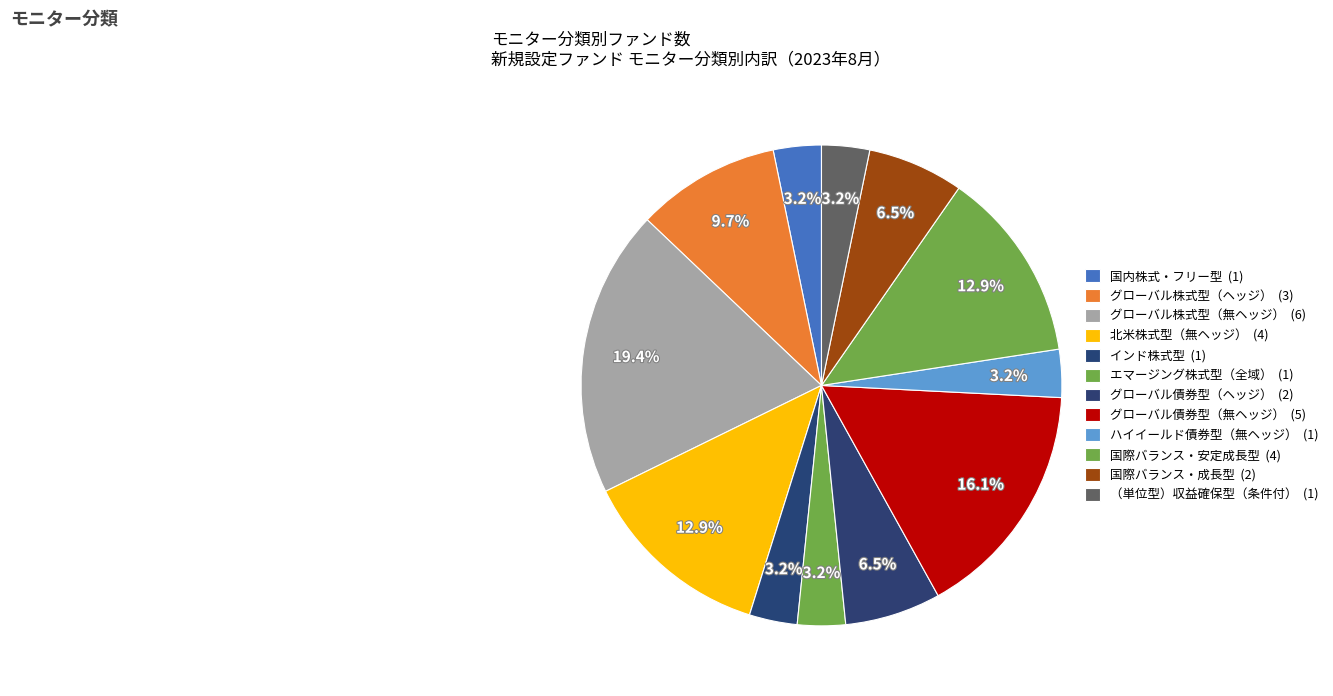

How many slices are in this pie chart?

12